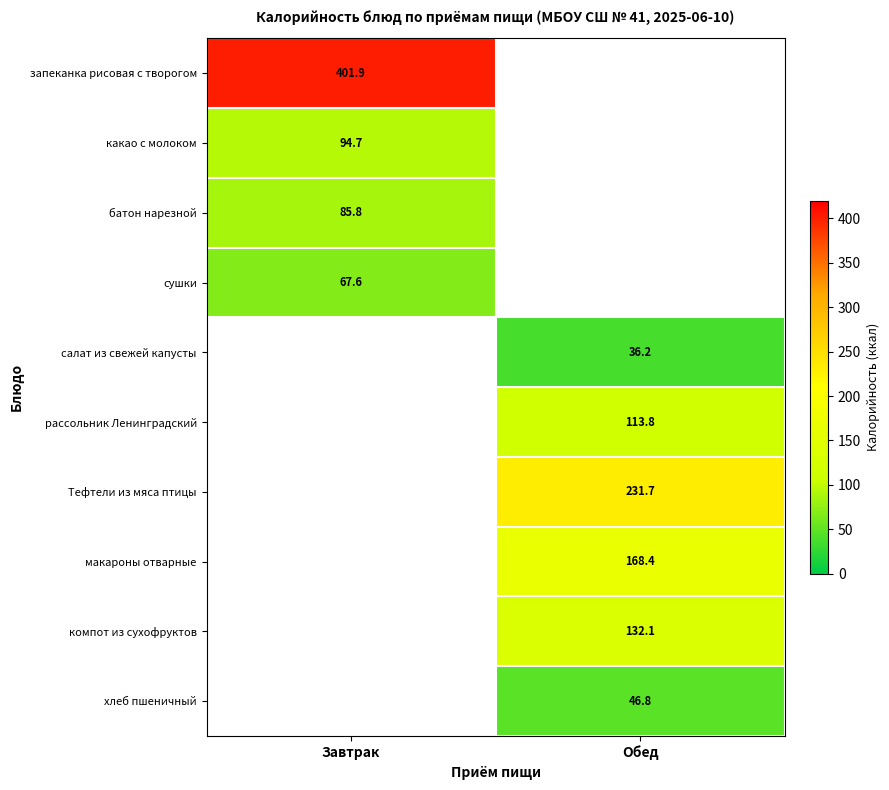

Is it true that макароны отварные equals 168.4 at Обед?

True